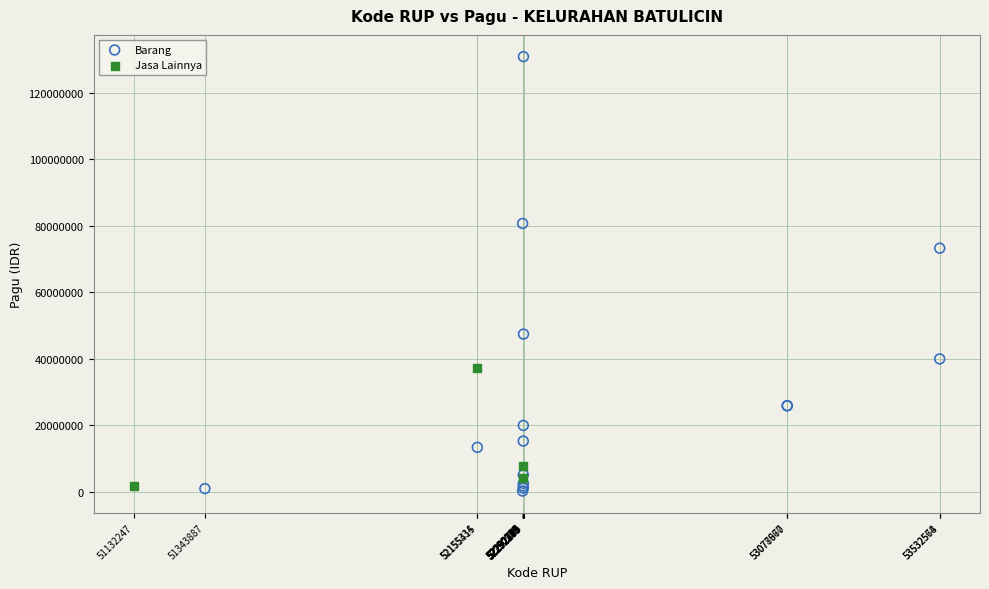

Which series contains the highest Y value?

Barang